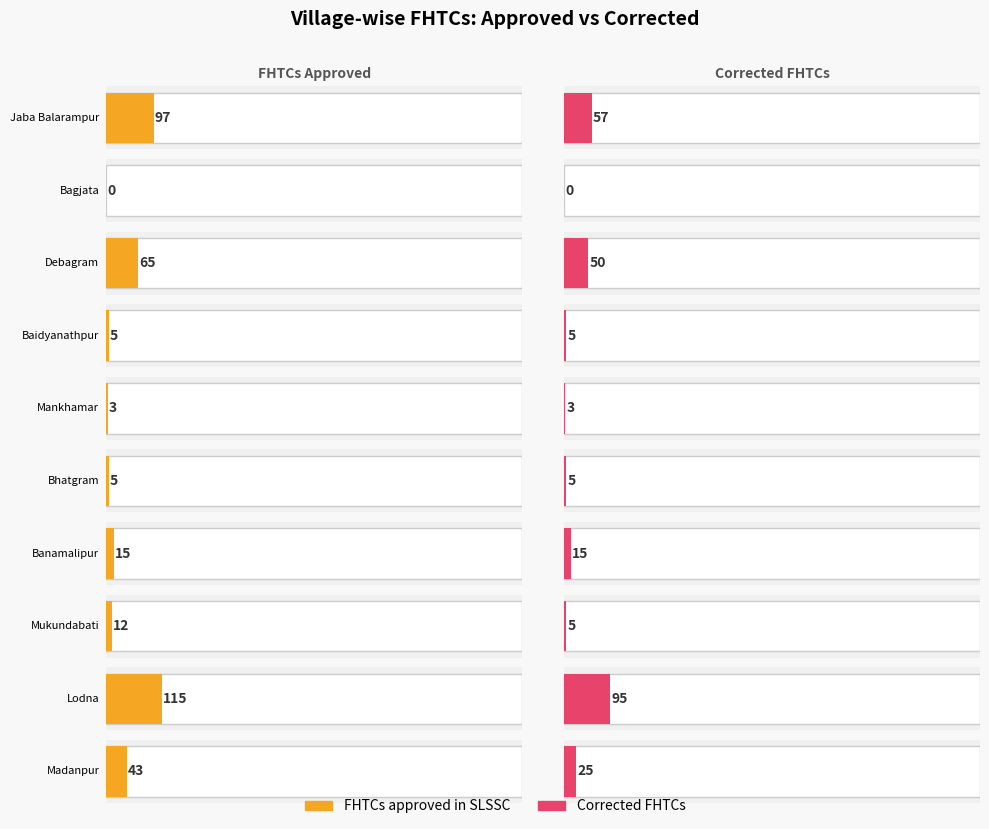

How many data points in Corrected FHTCs are above 15?

4